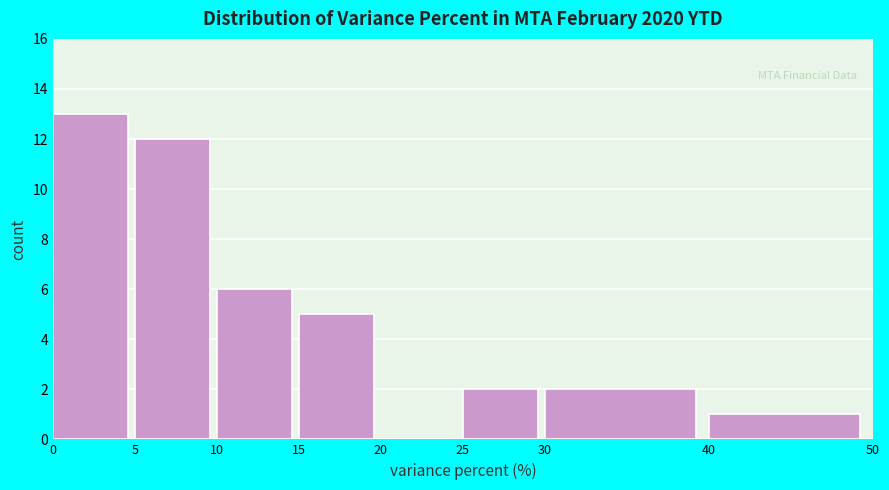

How tall is the bar that spans 40 to 50 on the x-axis? The values are not printed on the chart, so give them approximately, as read against the axis.

1